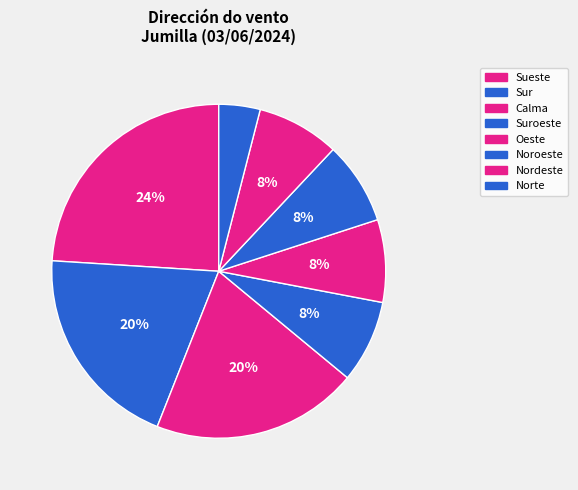

How many segments does this pie chart have?

8